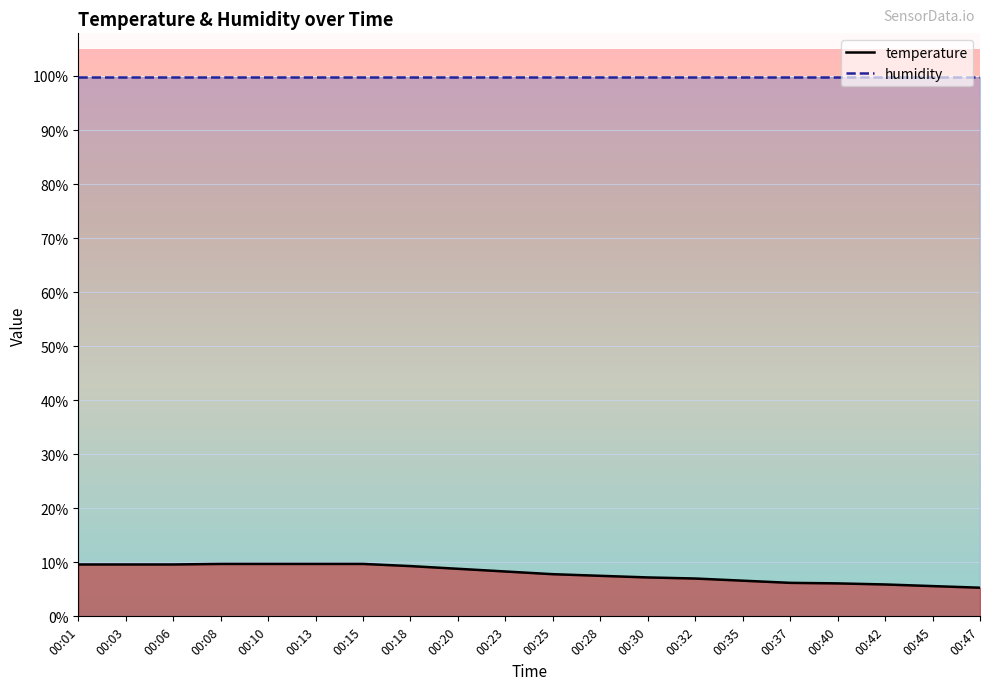

What is the value of the temperature point at the 10th from the left?

8.3